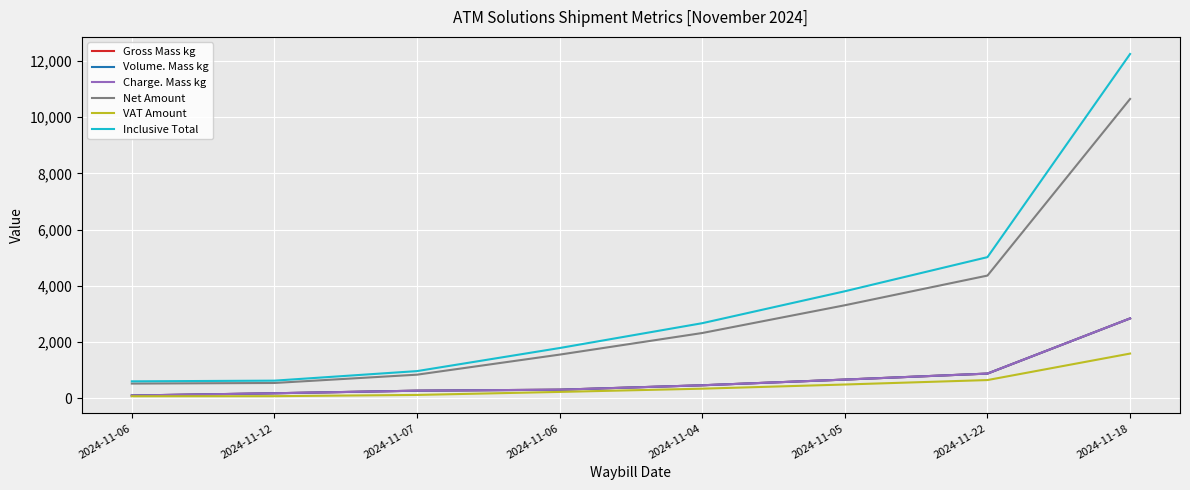

What is the approximate value of Gross Mass kg at 2024-11-05?

672.5